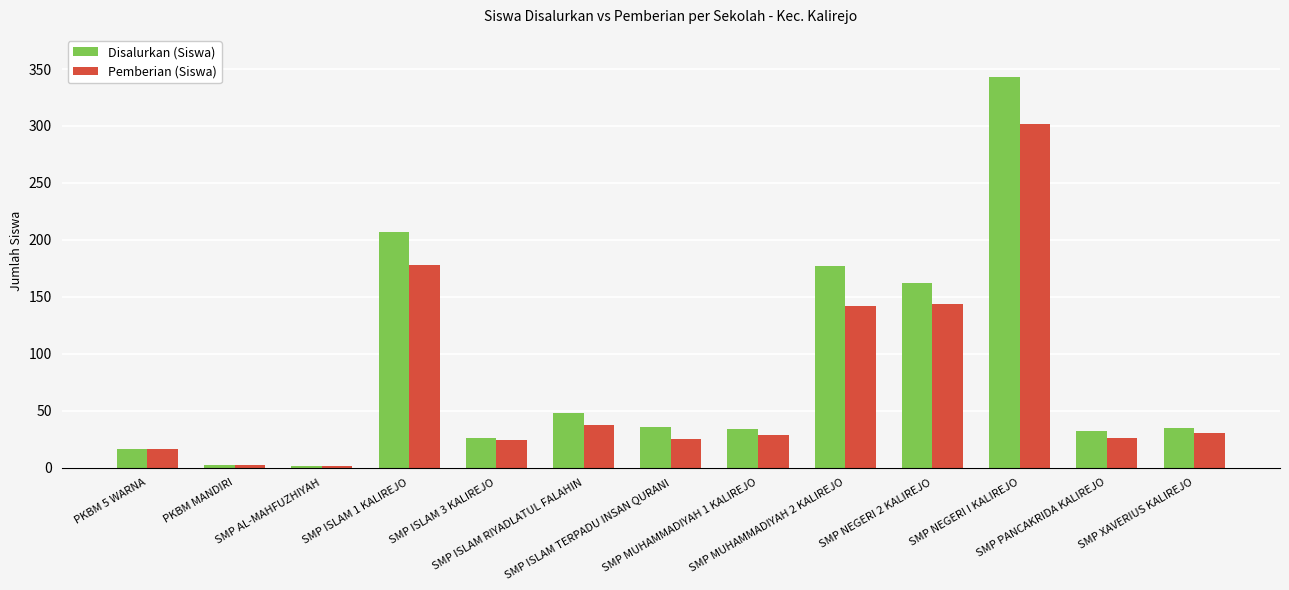

What is the maximum value shown in the chart?

343